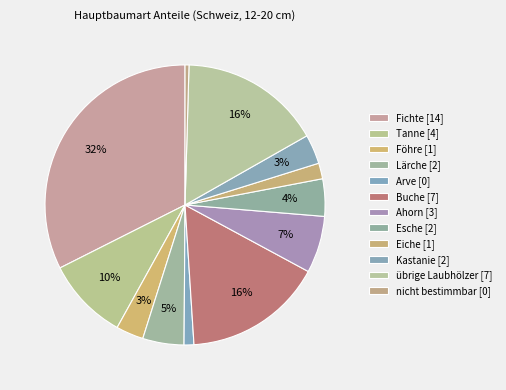

How many segments does this pie chart have?

12